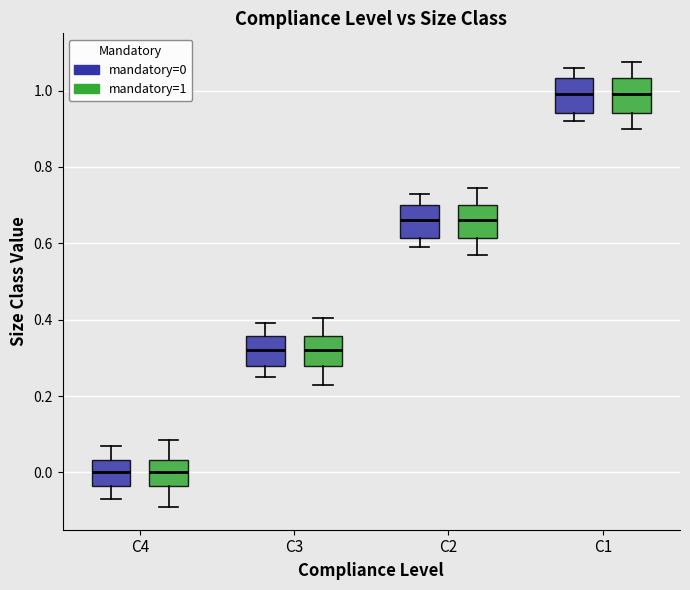

Where does the upper whisker of the box for C3 (mandatory=1) end on the y-axis? The values are not printed on the chart, so give them approximately, as read against the axis.

0.40